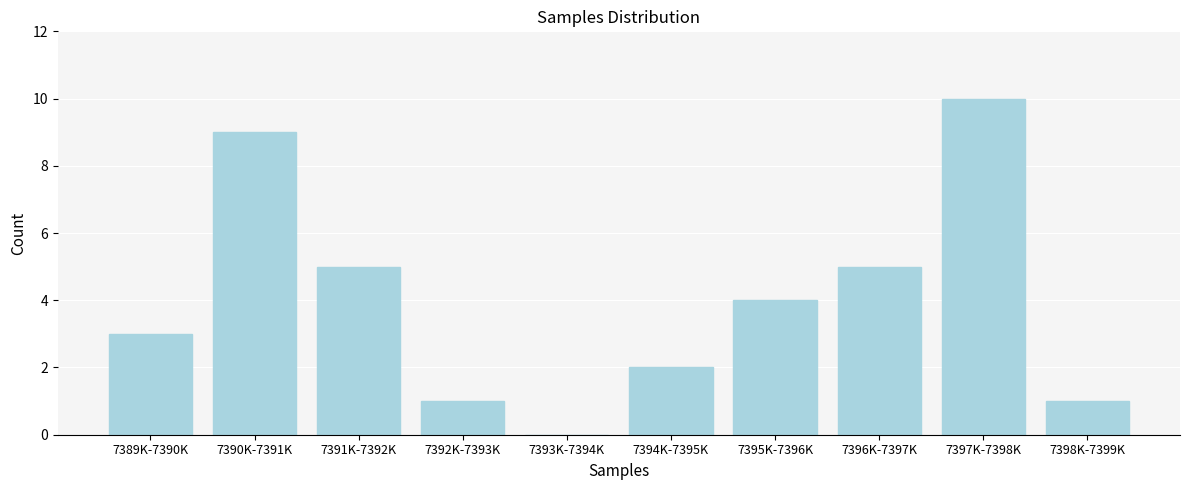

Reading left to right, what are all the values shown in this chart?

7389K-7390K=3	7390K-7391K=9	7391K-7392K=5	7392K-7393K=1	7393K-7394K=0	7394K-7395K=2	7395K-7396K=4	7396K-7397K=5	7397K-7398K=10	7398K-7399K=1